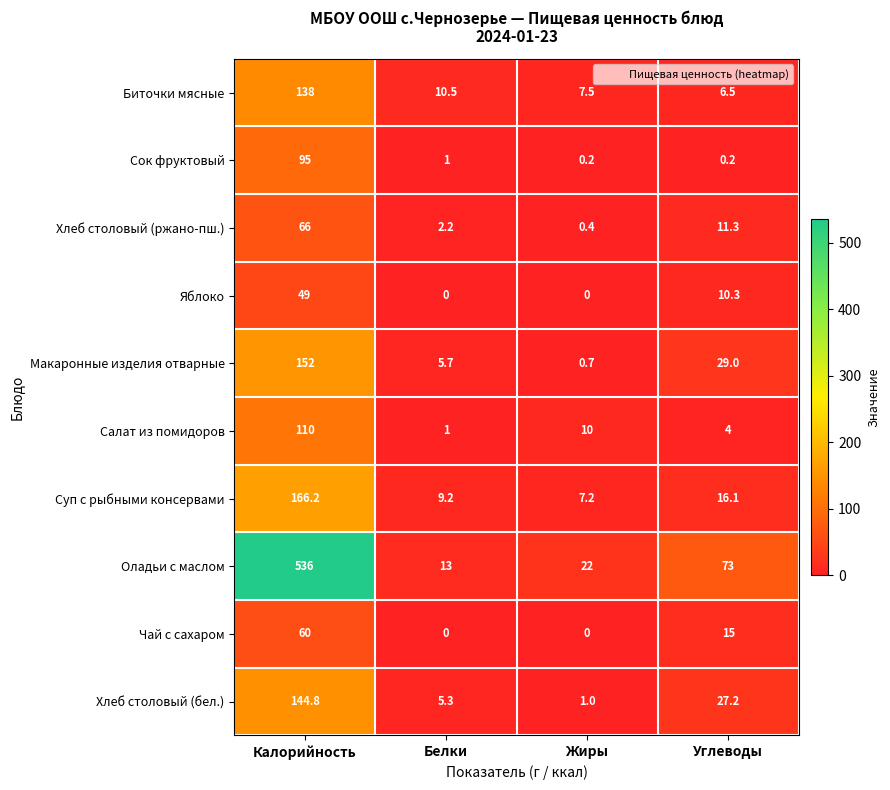

How many values in the Хлеб столовый (ржано-пш.) series are below 11?

2